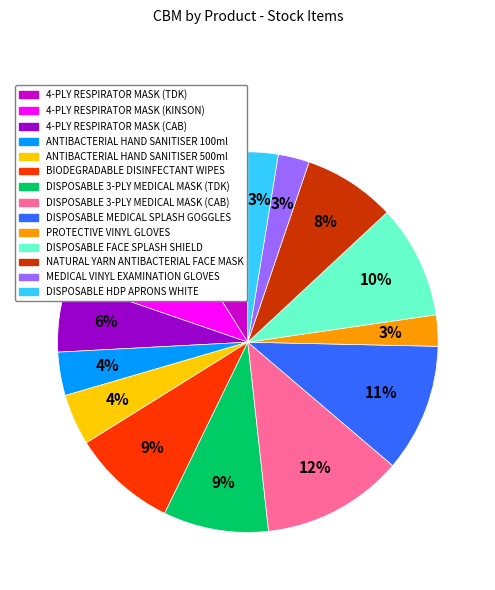

What percentage is the DISPOSABLE HDP APRONS WHITE slice, to the nearest percent?

3%